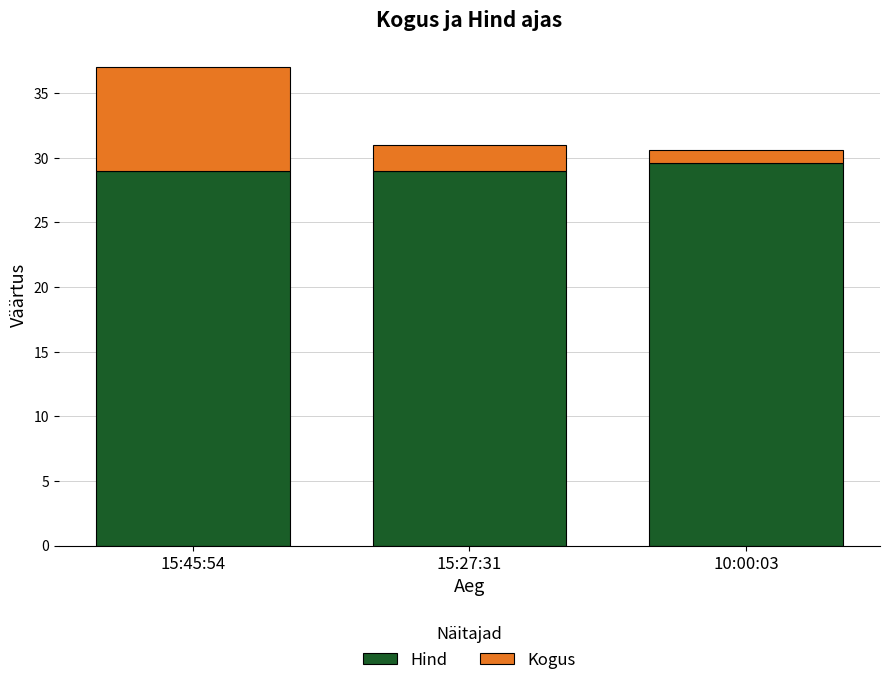

Reading right to left, list the values for the Hind series.

10:00:03=29.6	15:27:31=29.0	15:45:54=29.0